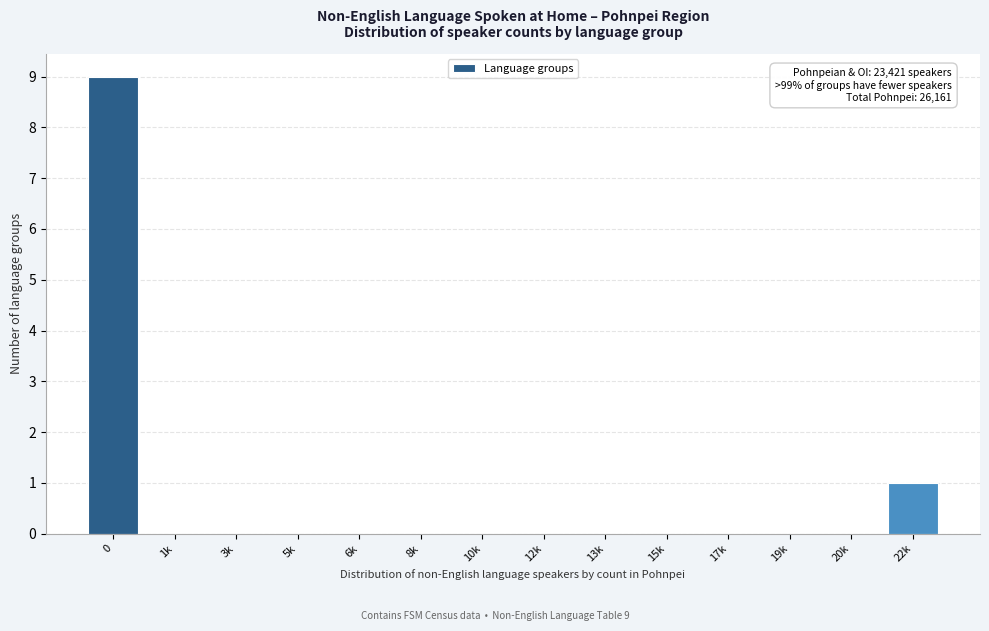

Reading right to left, transcribe all the data shown in this chart.

22k=1	20k=0	19k=0	17k=0	15k=0	13k=0	12k=0	10k=0	8k=0	6k=0	5k=0	3k=0	1k=0	0=9